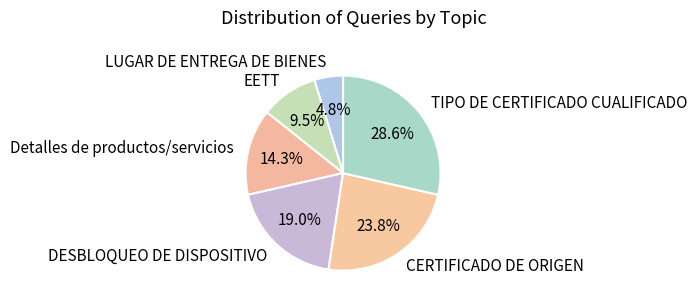

To the nearest percent, what portion does CERTIFICADO DE ORIGEN represent?

24%